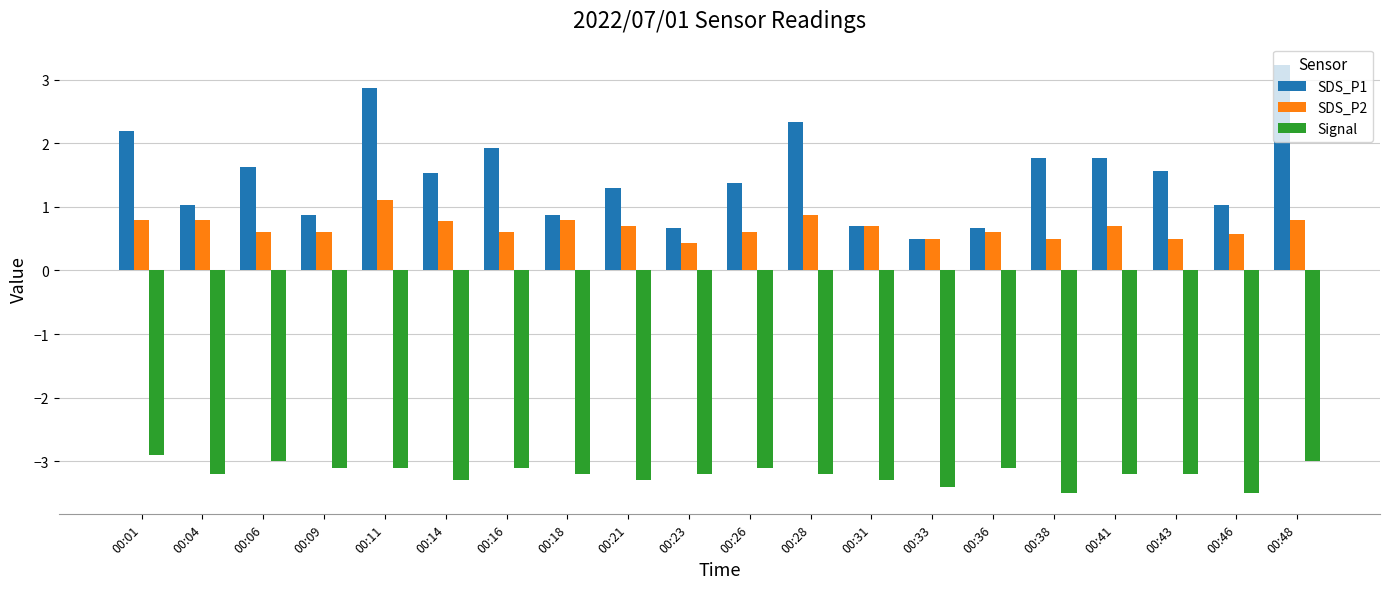

At which label does SDS_P1 reach its minimum?

00:33